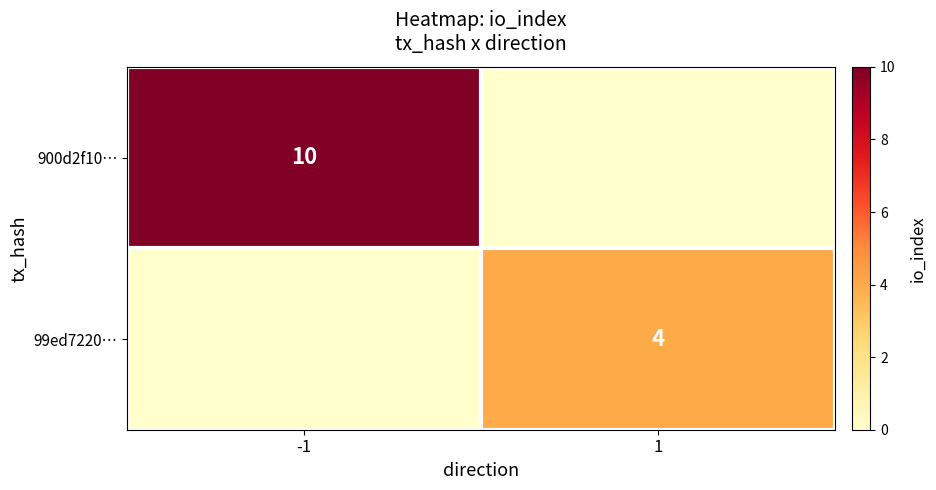

The 99ed7220… series shows 4 at 1. True or false?

True